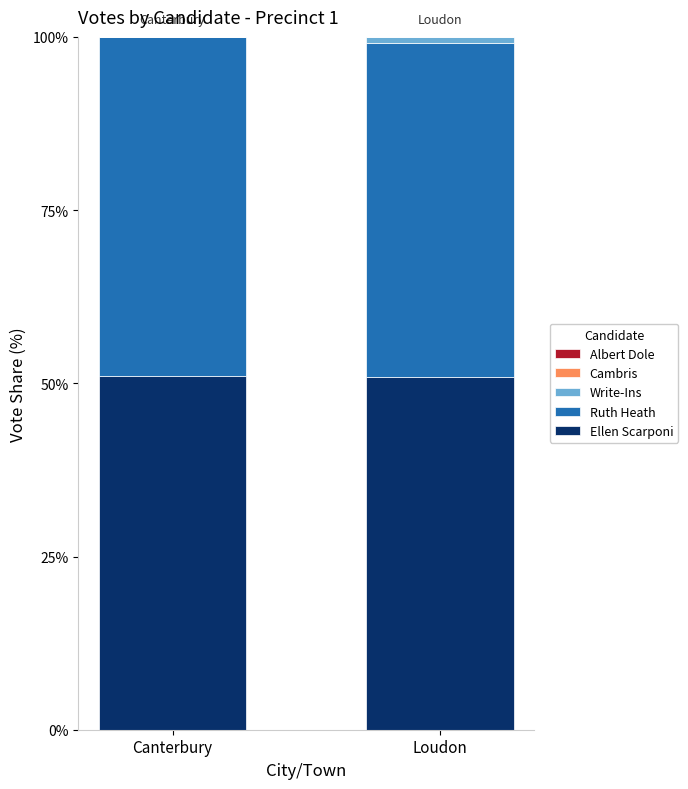

The Ellen Scarponi series shows 50.9 at Loudon. True or false?

True